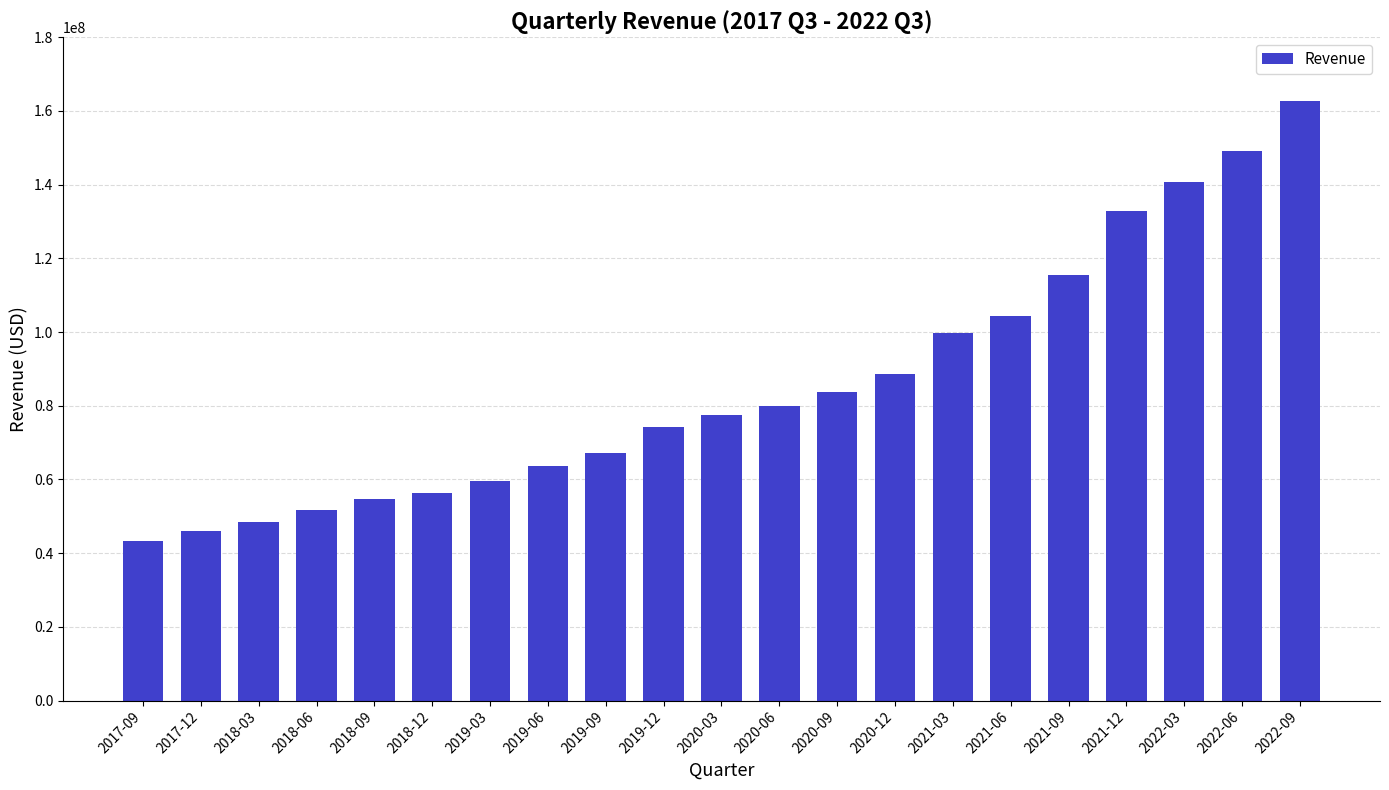

How many distinct data groups are displayed?

1